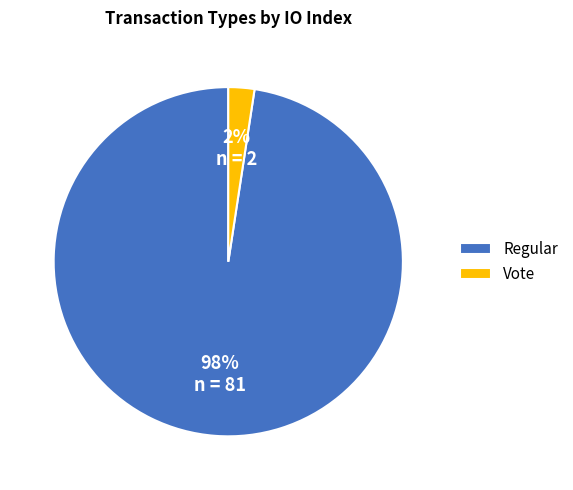

How many slices are in this pie chart?

2